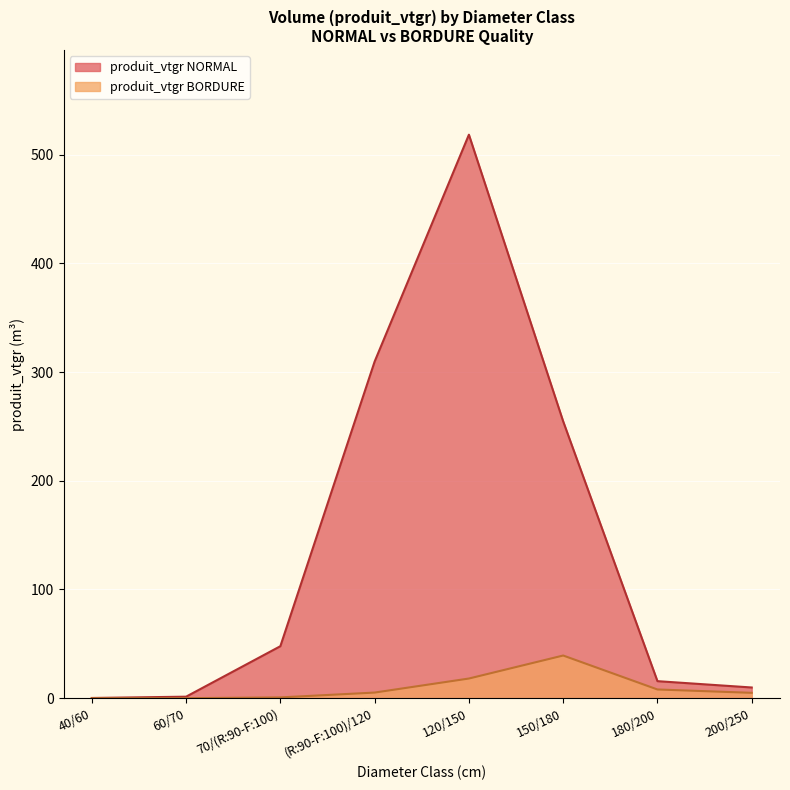

Is it true that produit_vtgr equals 0.2 at 40/60?

True